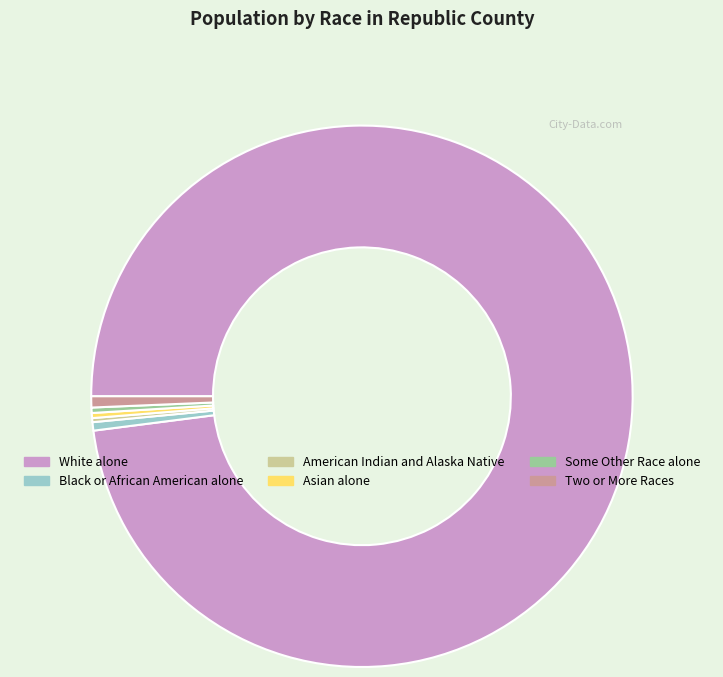

Combined, do White alone and Some Other Race alone account for over 50%?

Yes